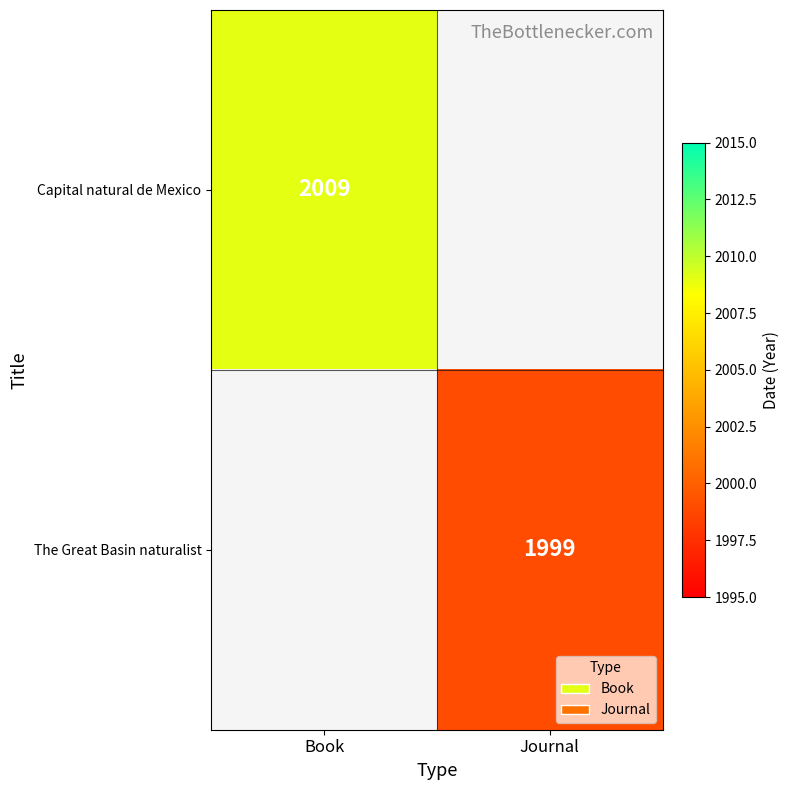

How many series are shown in this chart?

2